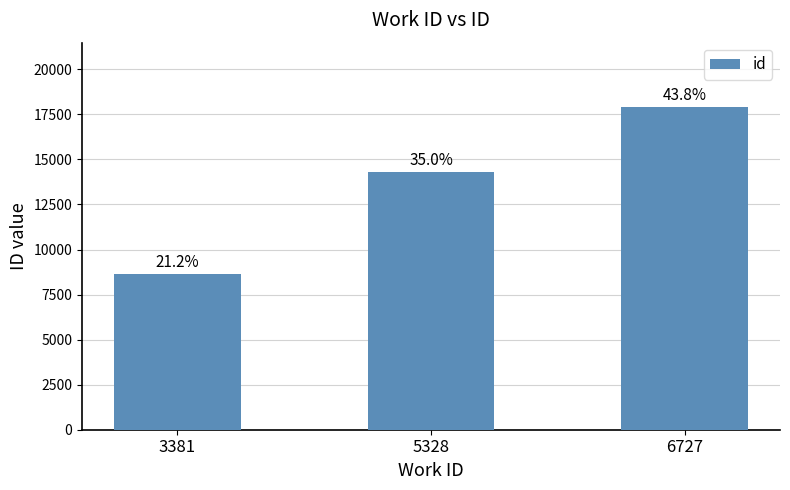

What is the difference between the values at 3381 and 6727?

9240